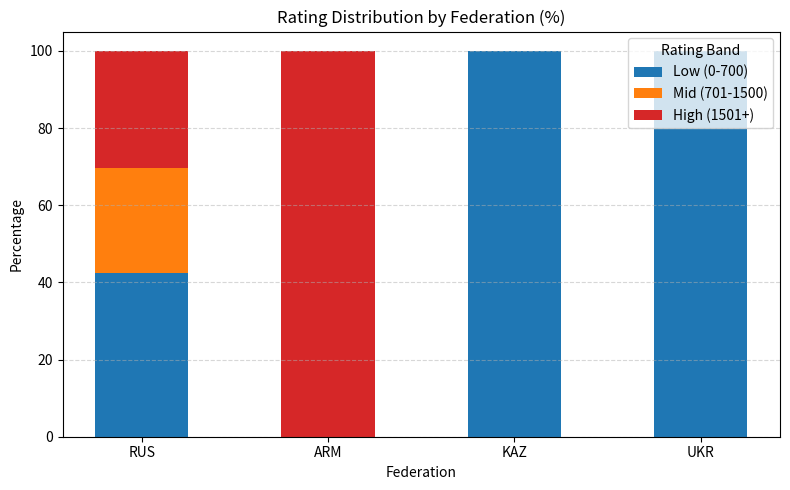

What is the sum of the Low (0-700) values at RUS and KAZ?

142.4